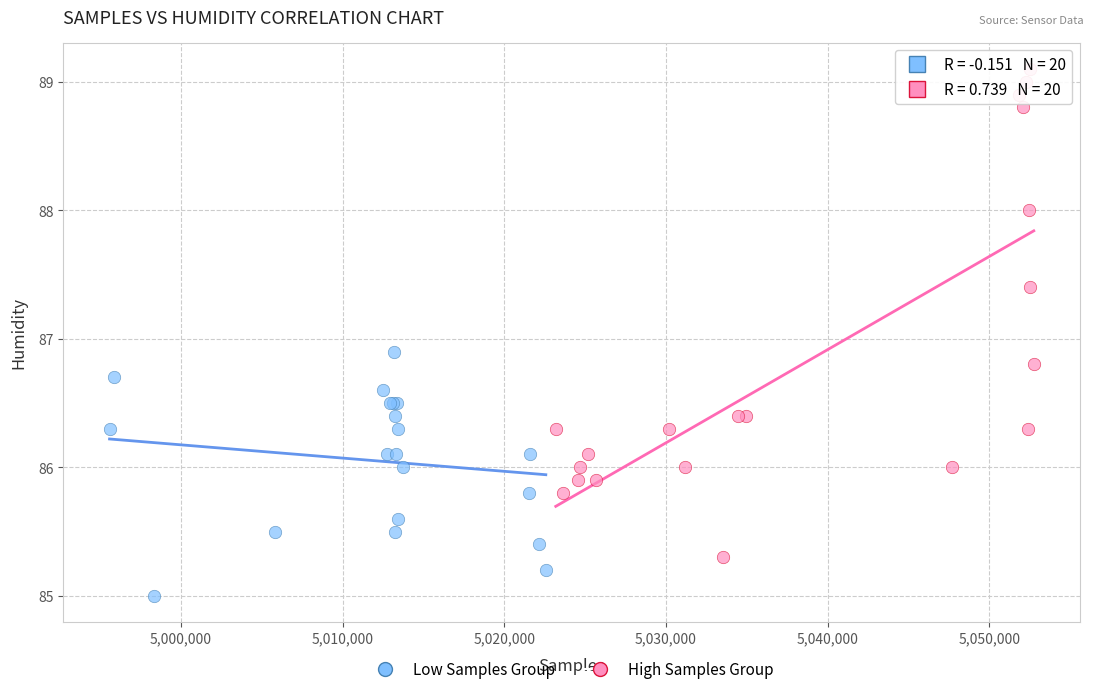

What are all the series names shown in the legend?

Low Samples Group, High Samples Group